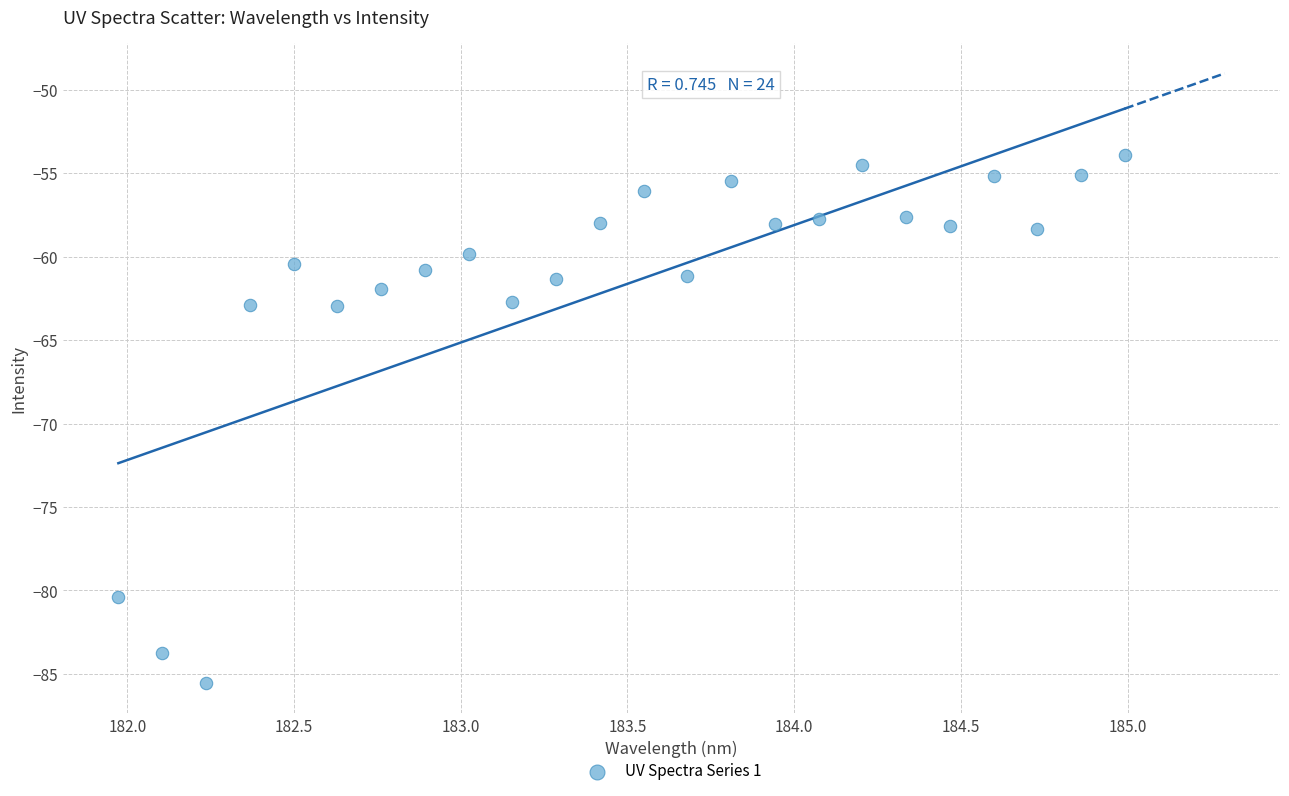

What is the range of Y values (max minus min)?

31.6